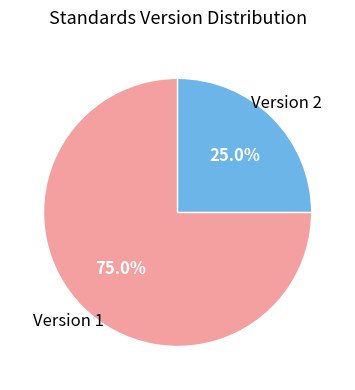

Is there any slice that represents more than half of the pie?

Yes